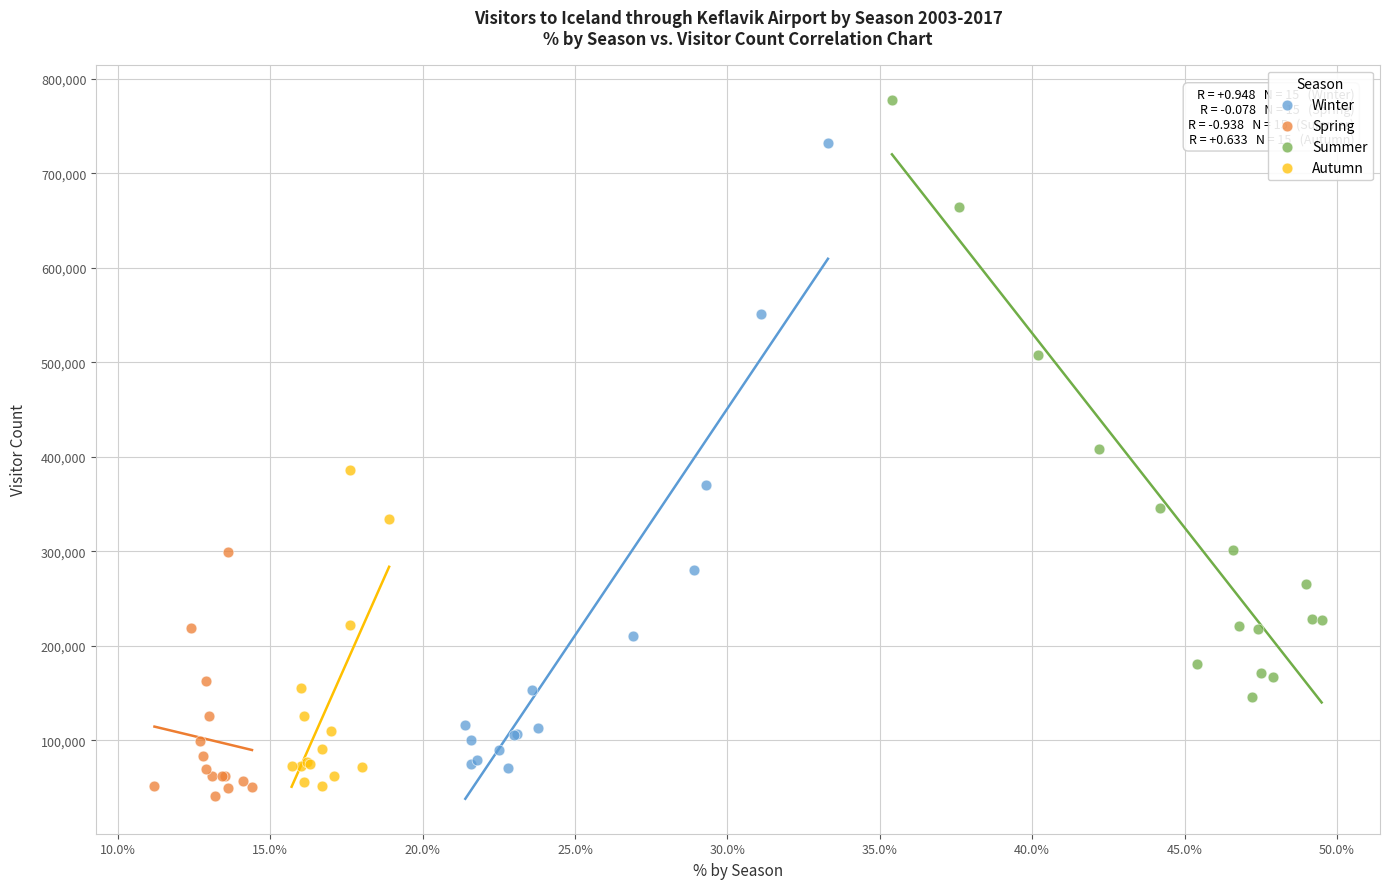

Which series reaches the maximum Y coordinate?

Summer